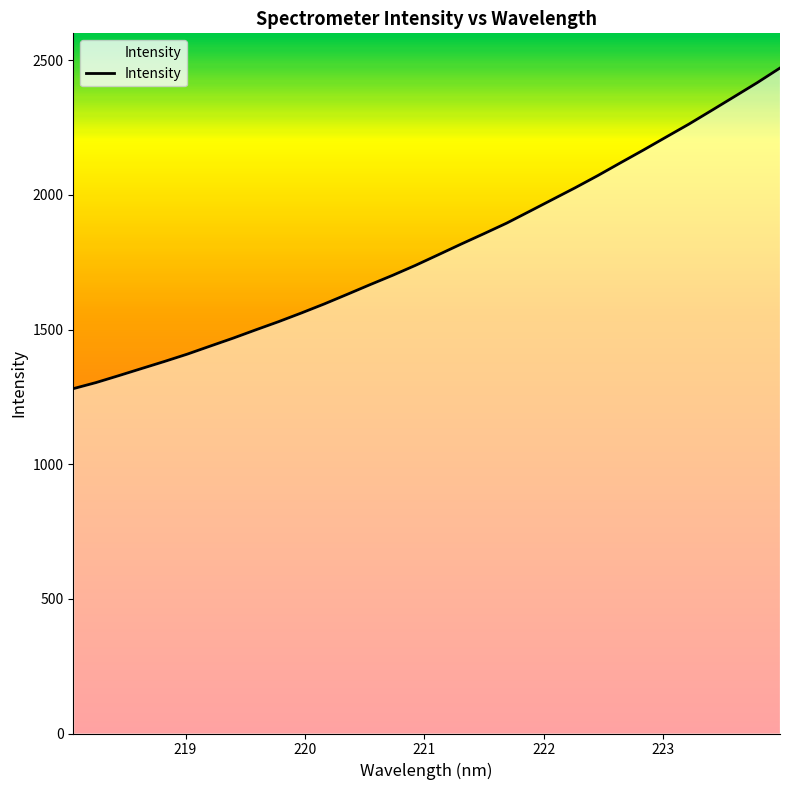

What is the difference between the maximum and minimum values?

1190.6